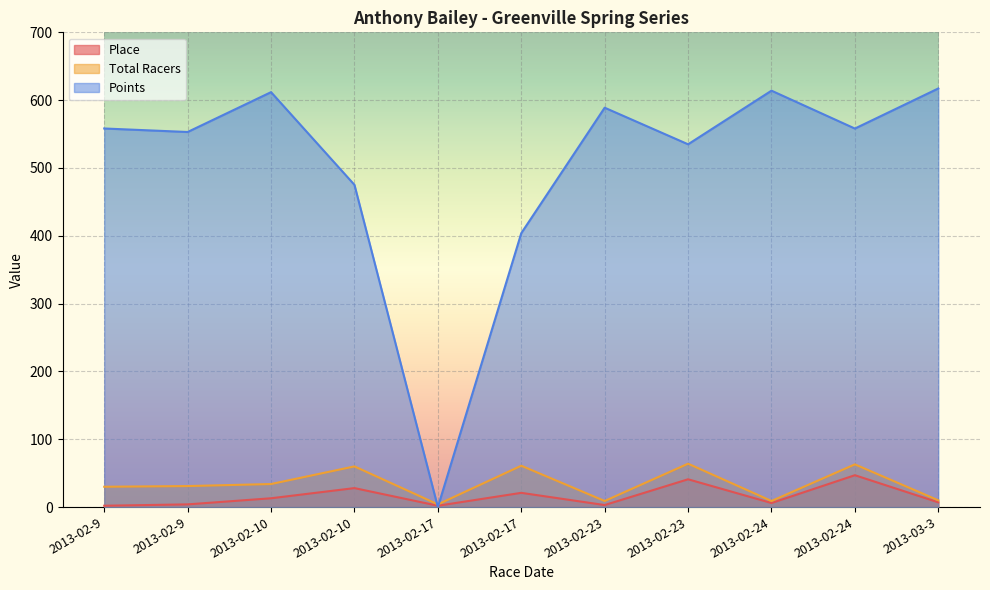

Is the value of Total Racers at 2013-02-23 greater than the value of Place at 2013-02-24?

Yes